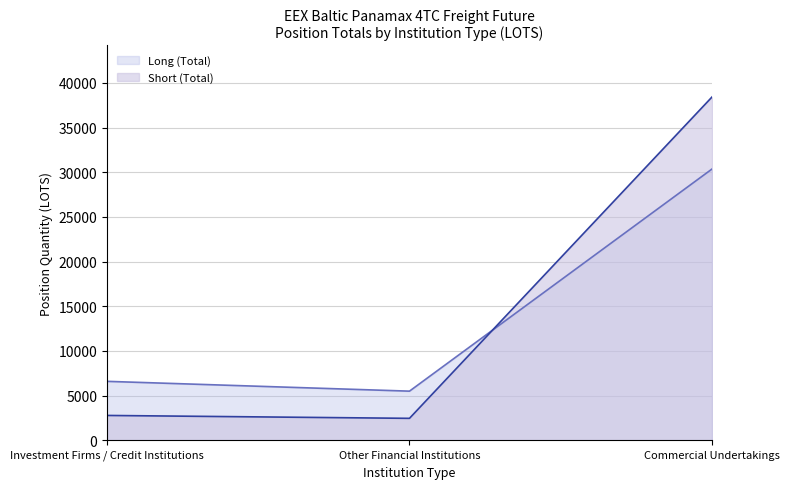

Count the number of data series in this chart.

2